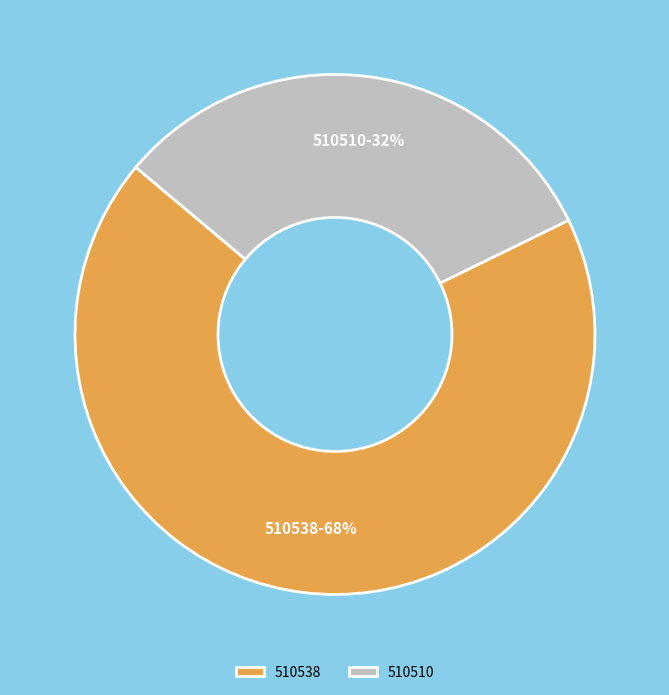

Is the sum of 510510 and 510538 greater than half?

Yes